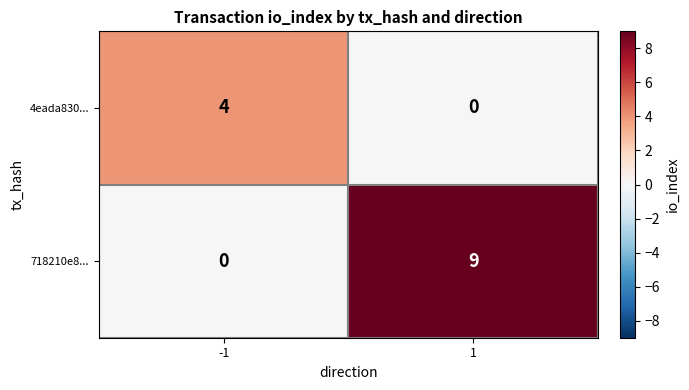

How many series are shown in this chart?

2